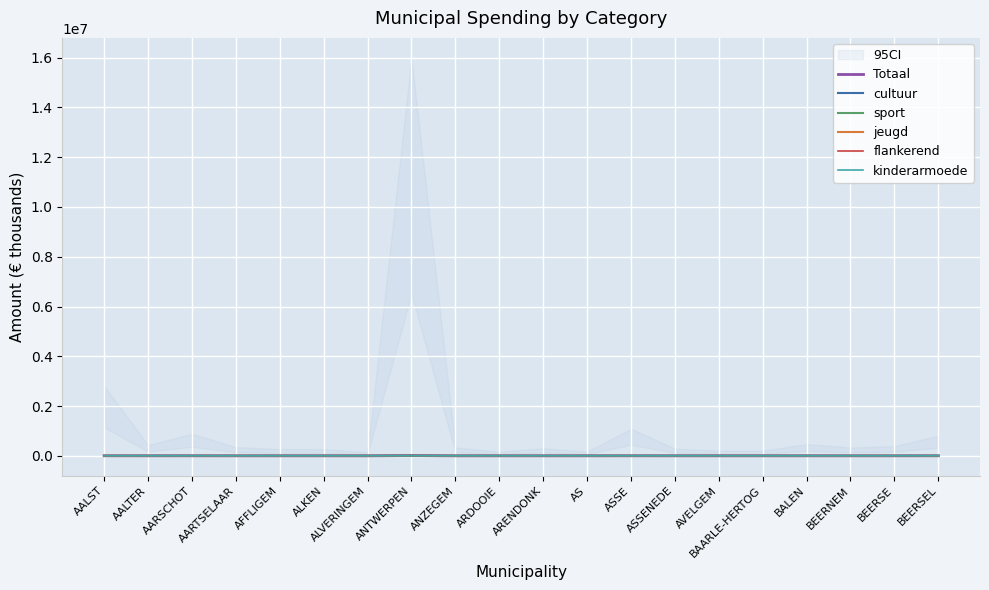

At which label does sport reach its peak?

ANTWERPEN